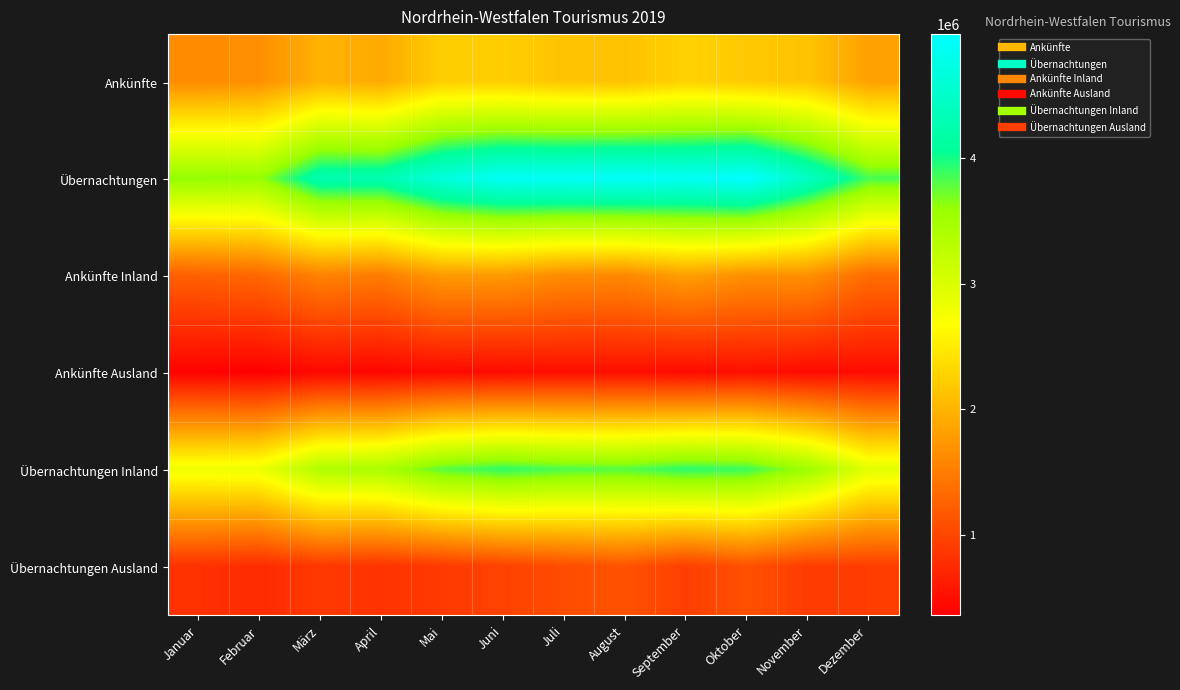

Which label corresponds to the largest value in the chart?

Oktober